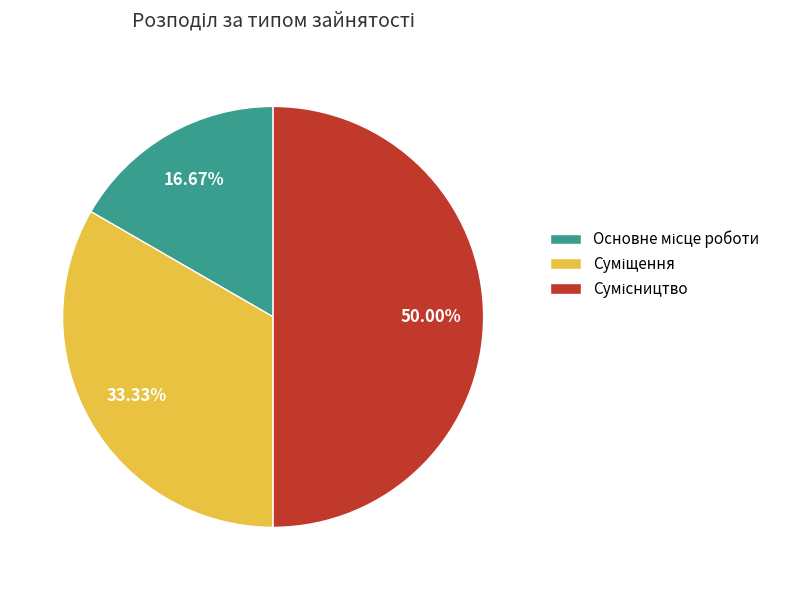

Does Суміщення account for over 50% of the chart?

No